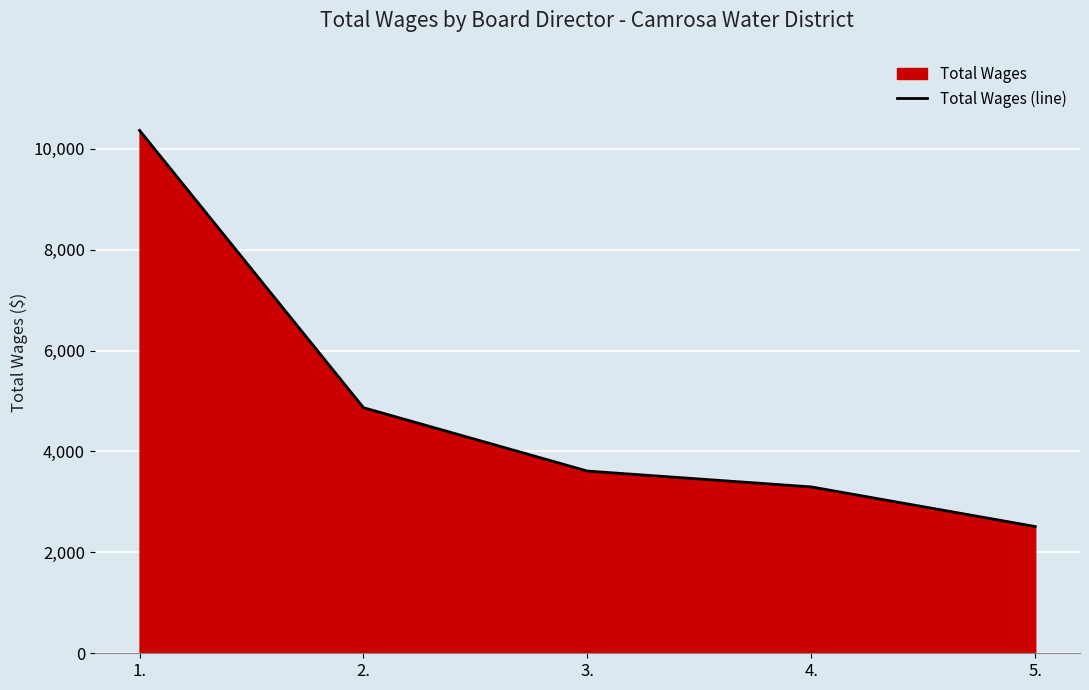

What is the maximum value shown in the chart?

10362